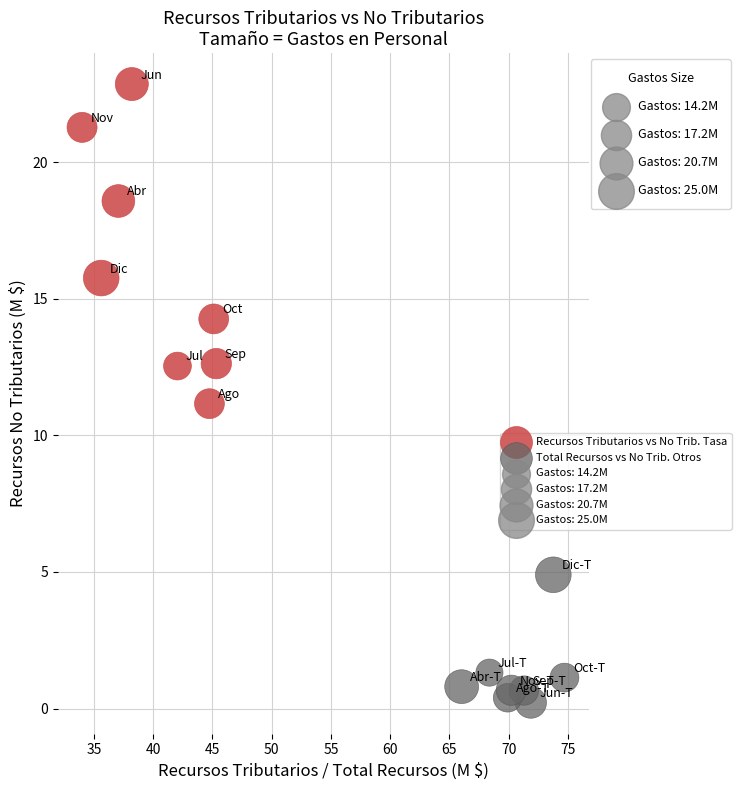

Which series has the widest spread of Y values?

Recursos Tributarios vs No Trib. Tasa